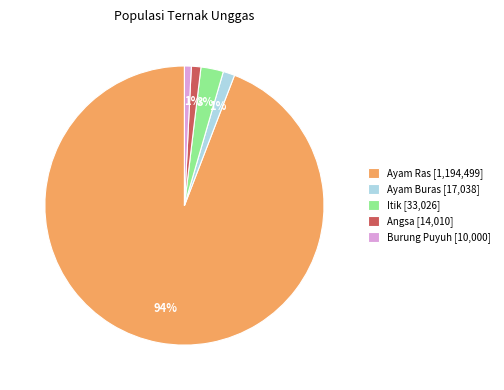

To the nearest percent, what percentage of the pie is Ayam Buras?

1%